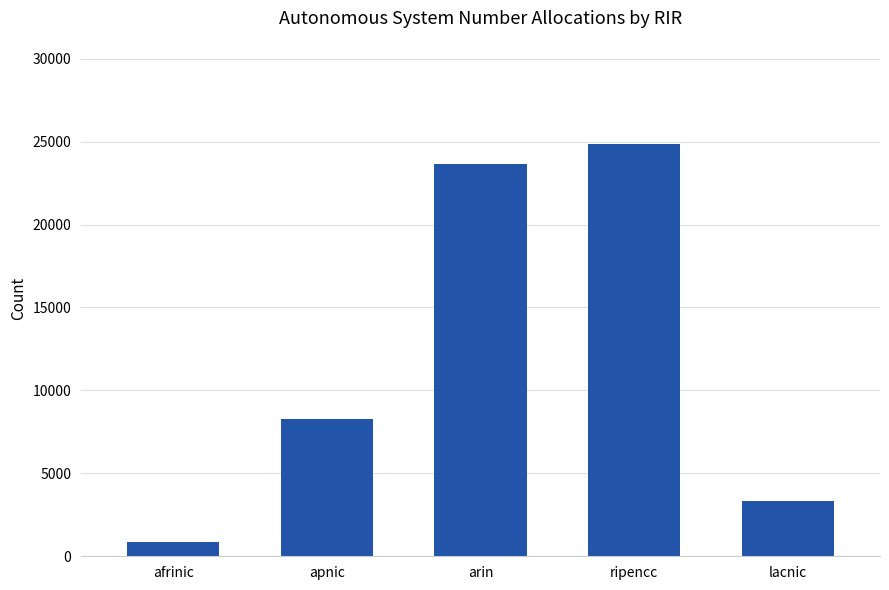

What is the minimum value shown in the chart?

878